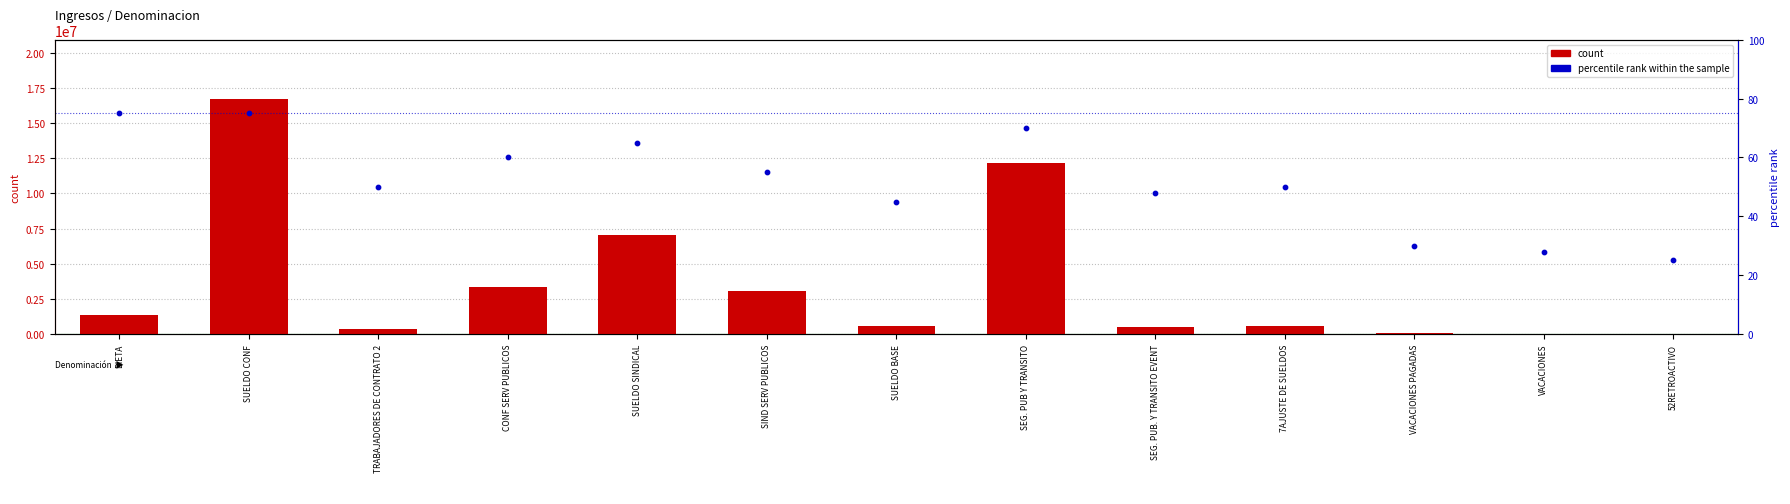

Which series reaches the minimum Y coordinate?

percentile rank within the sample